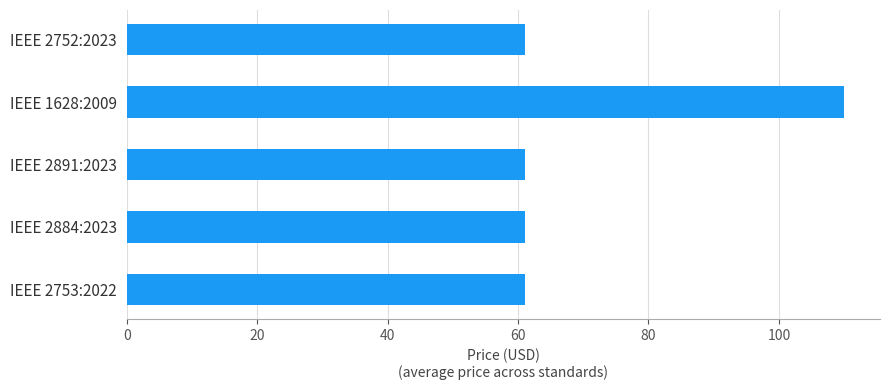

What is the label of the 3rd bar from the bottom?

IEEE 2891:2023